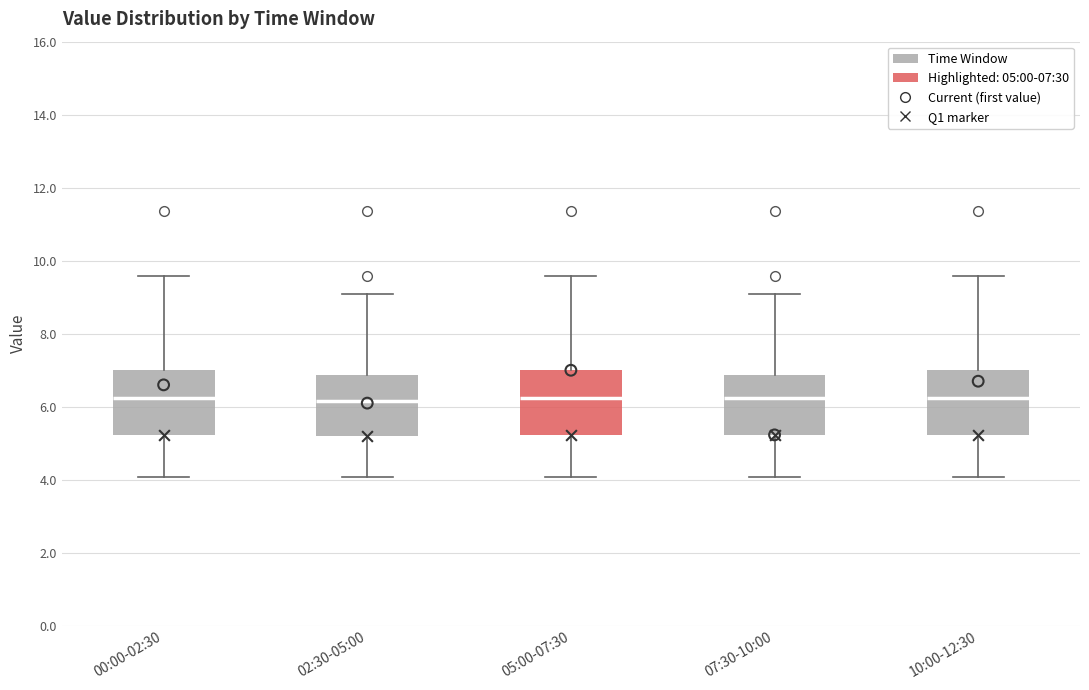

Reading left to right, read every box against the y-axis: the position of its median line, the range the box covers, and the ends of its whiskers. The values are not printed on the chart, so give them approximately, as read against the axis.

00:00-02:30: median 6.2, box 5.2 to 7.0, whiskers 4.0 to 9.6
02:30-05:00: median 6.2, box 5.2 to 6.8, whiskers 4.0 to 9.2
05:00-07:30: median 6.2, box 5.2 to 7.0, whiskers 4.0 to 9.6
07:30-10:00: median 6.2, box 5.2 to 6.8, whiskers 4.0 to 9.2
10:00-12:30: median 6.2, box 5.2 to 7.0, whiskers 4.0 to 9.6